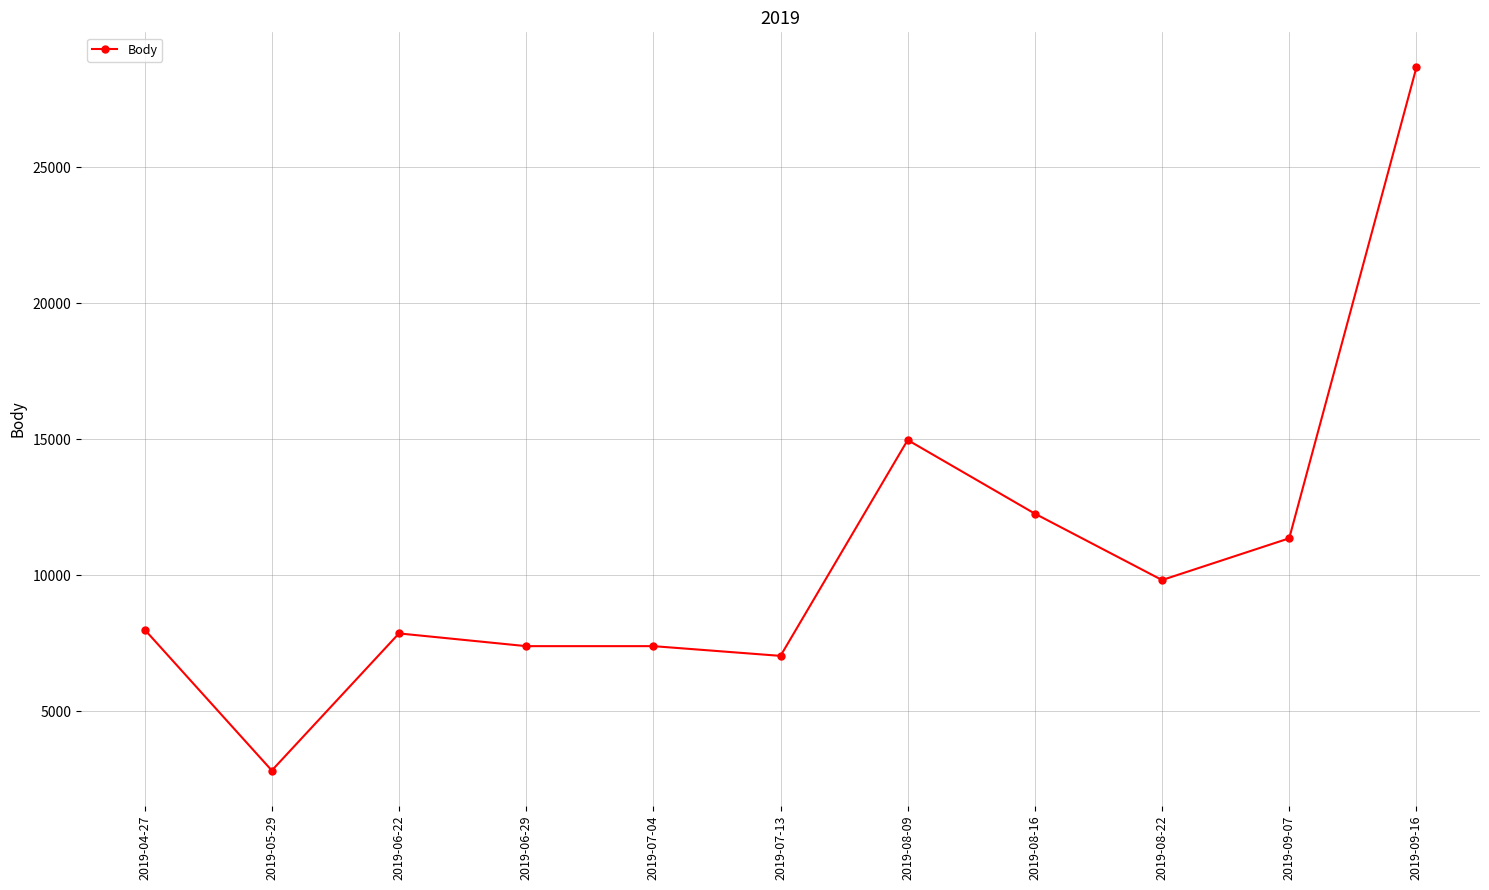

What is the approximate value at 2019-06-22, to the nearest 50?

7850